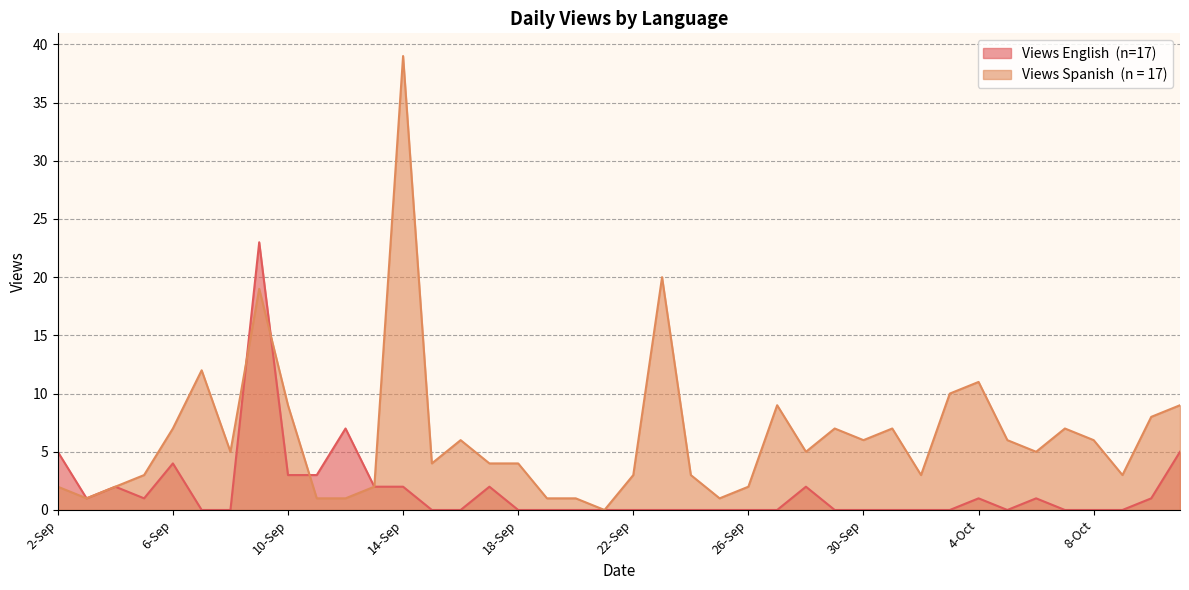

Between 15-Sep and 22-Sep, which is larger?

15-Sep